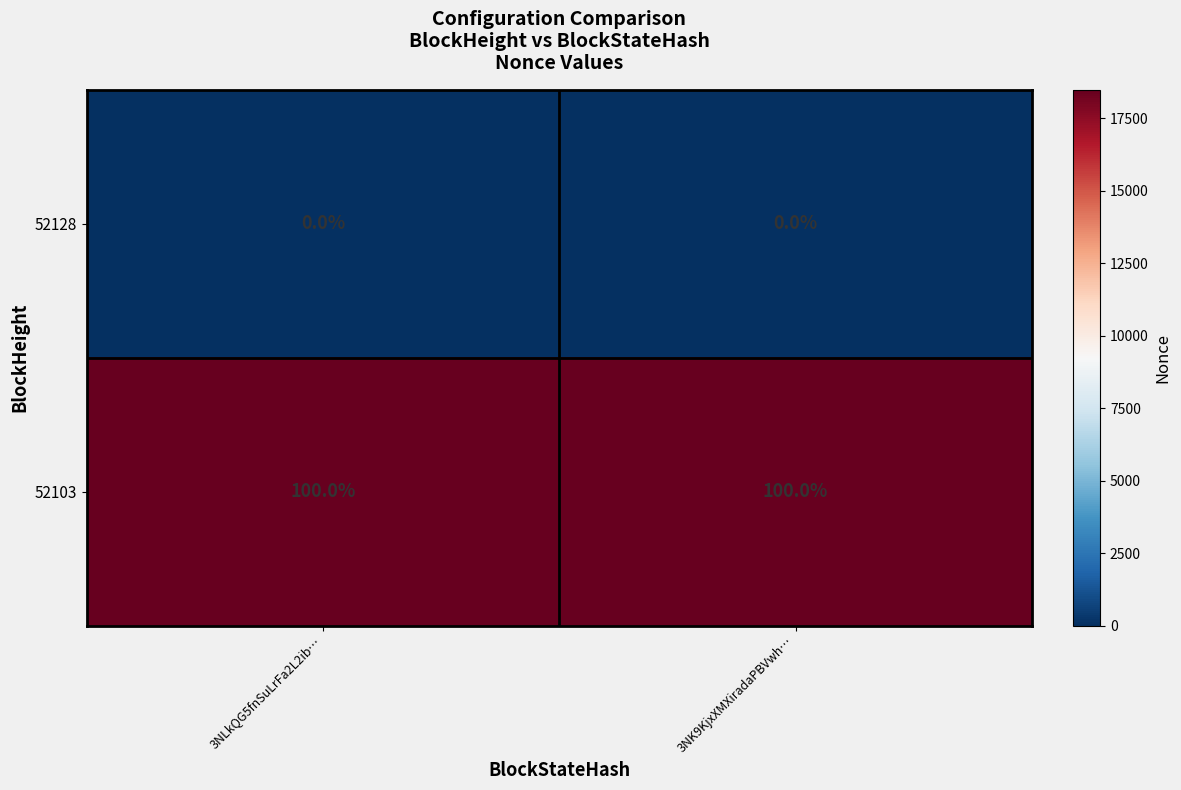

Rank the series at 3NK9KjxXMXiradaPBVwh… from highest to lowest value.

52103, 52128